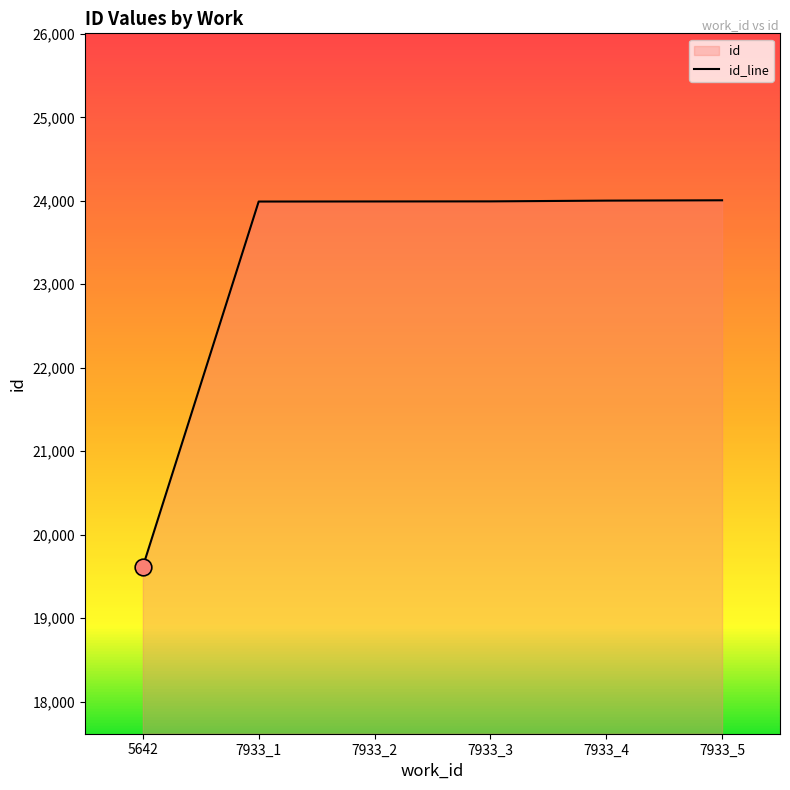

How many data points are less than 23993?

3